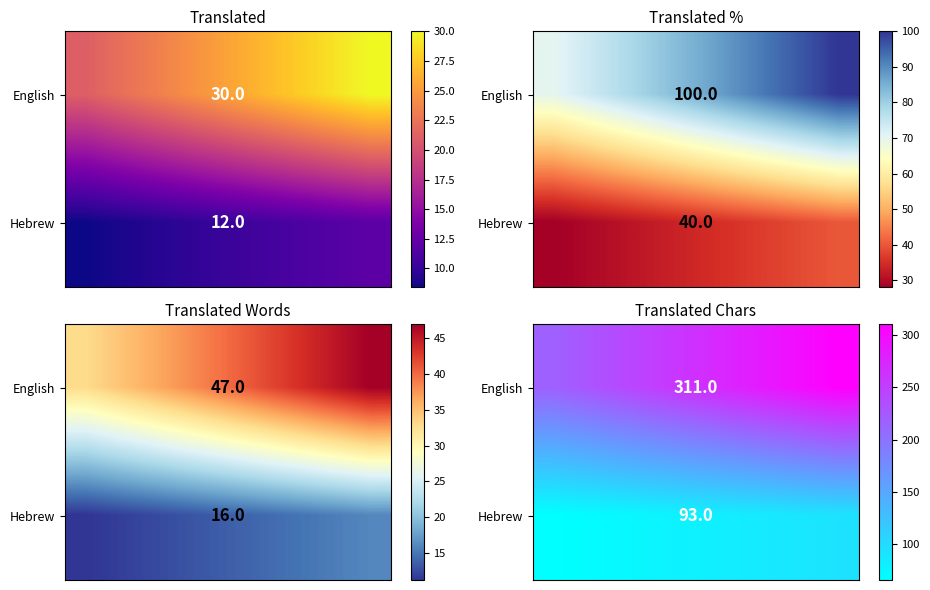

Which series has the largest total across all categories?

English